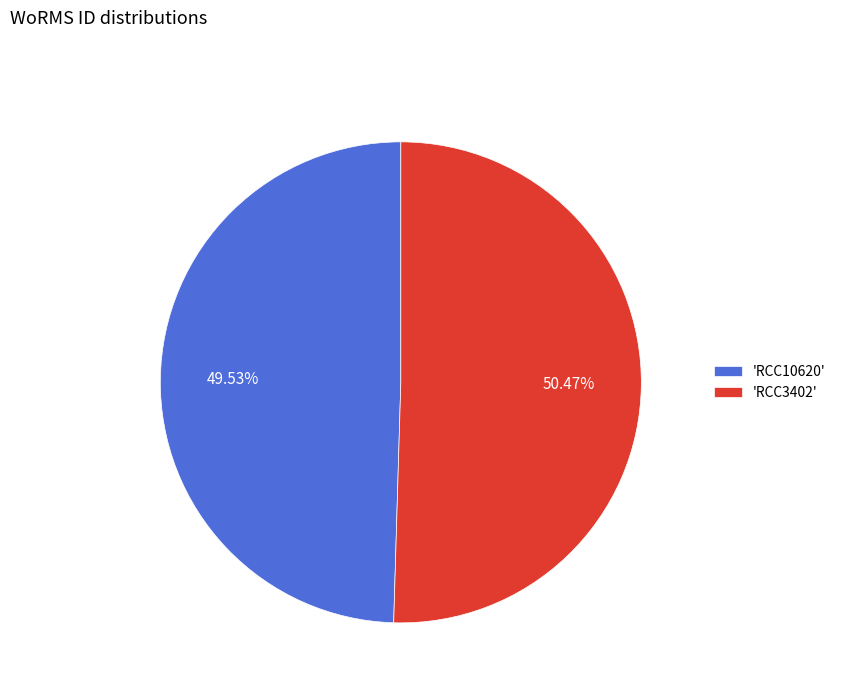

Which has a higher value, 'RCC3402' or 'RCC10620'?

'RCC3402'